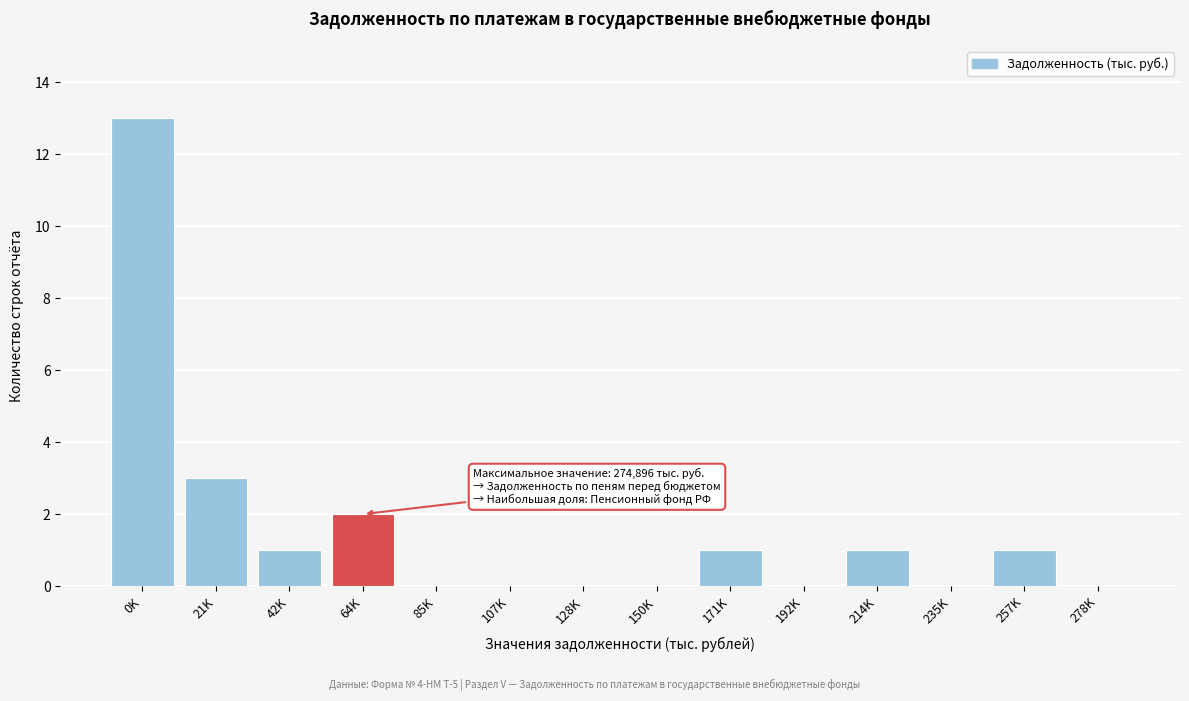

Reading left to right, extract all data points from this chart.

0K=13	21K=3	42K=1	64K=2	85K=0	107K=0	128K=0	150K=0	171K=1	192K=0	214K=1	235K=0	257K=1	278K=0